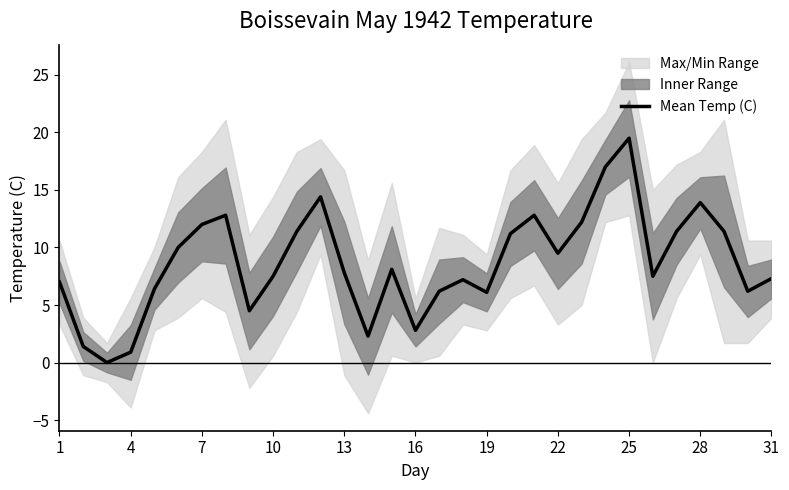

True or false: there are more than 0 points higher than both neighbors.

True